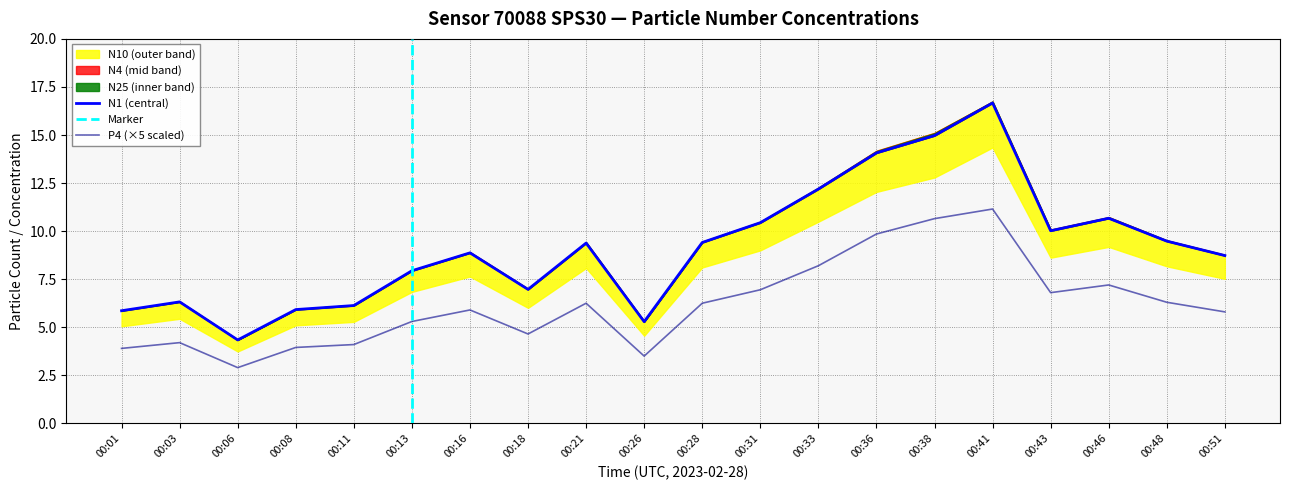

Rank the categories by N10 value from highest to lowest.

00:41, 00:38, 00:36, 00:33, 00:46, 00:31, 00:43, 00:48, 00:28, 00:21, 00:16, 00:51, 00:13, 00:18, 00:03, 00:11, 00:08, 00:01, 00:26, 00:06